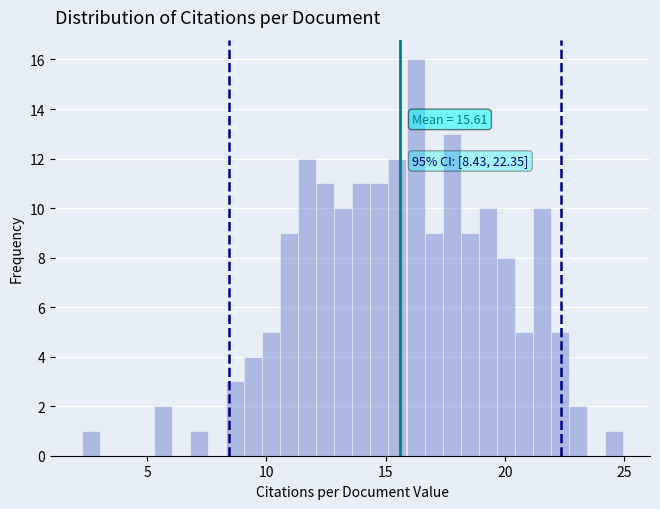

Around what value on the x-axis is the tallest bar? Give the approximate position of its centre, as read against the axis.

16.0